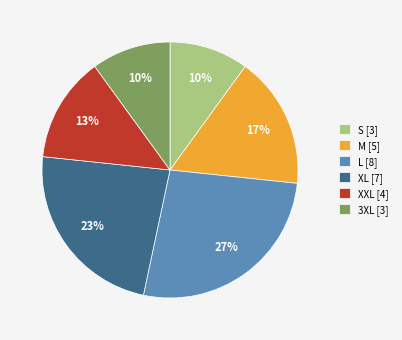

The XL [7] slice represents 23% of the pie. True or false?

True